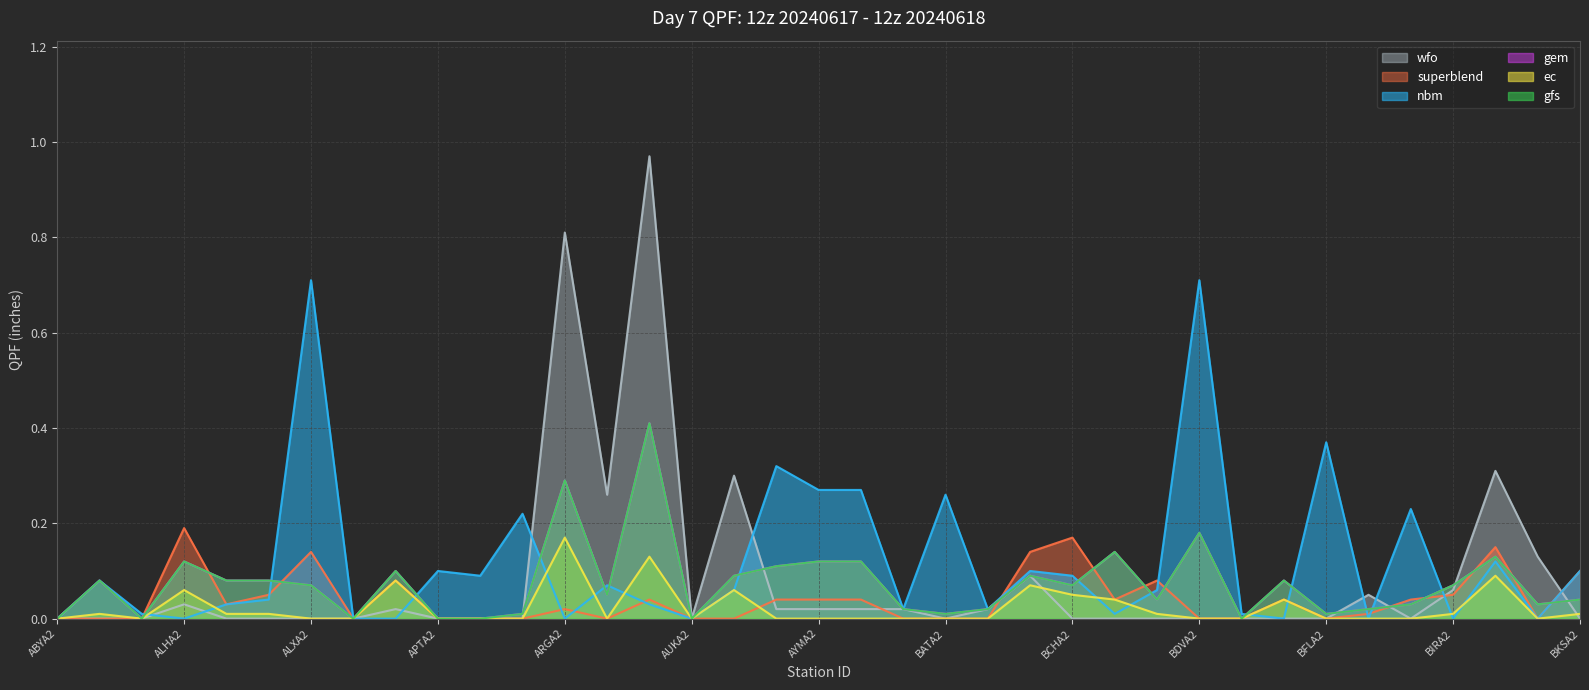

What is the label of the 7th point from the right?

BFLA2